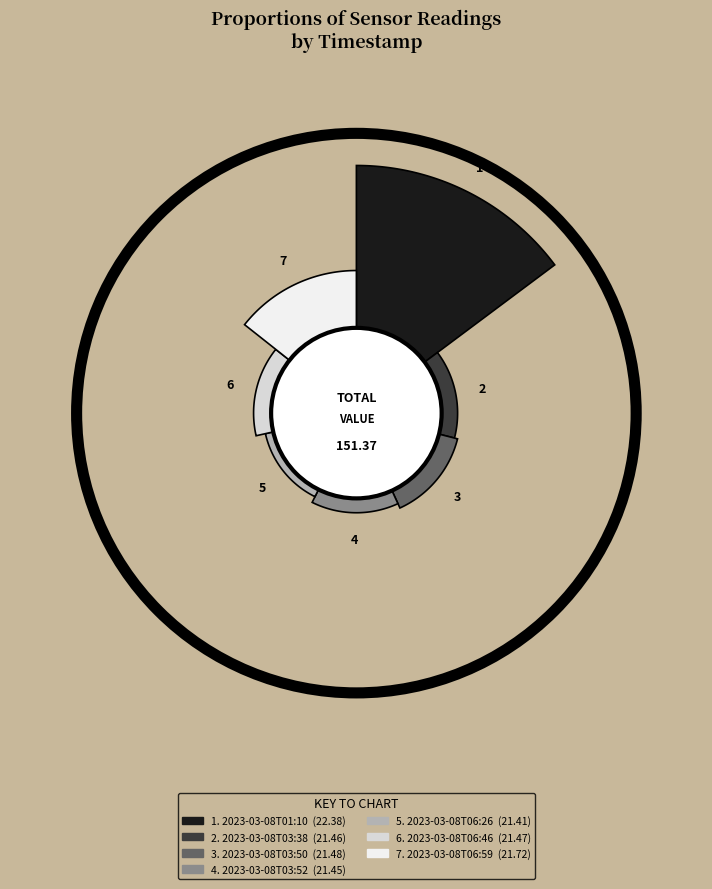

Does 2023-03-08T01:10 account for over 50% of the chart?

No